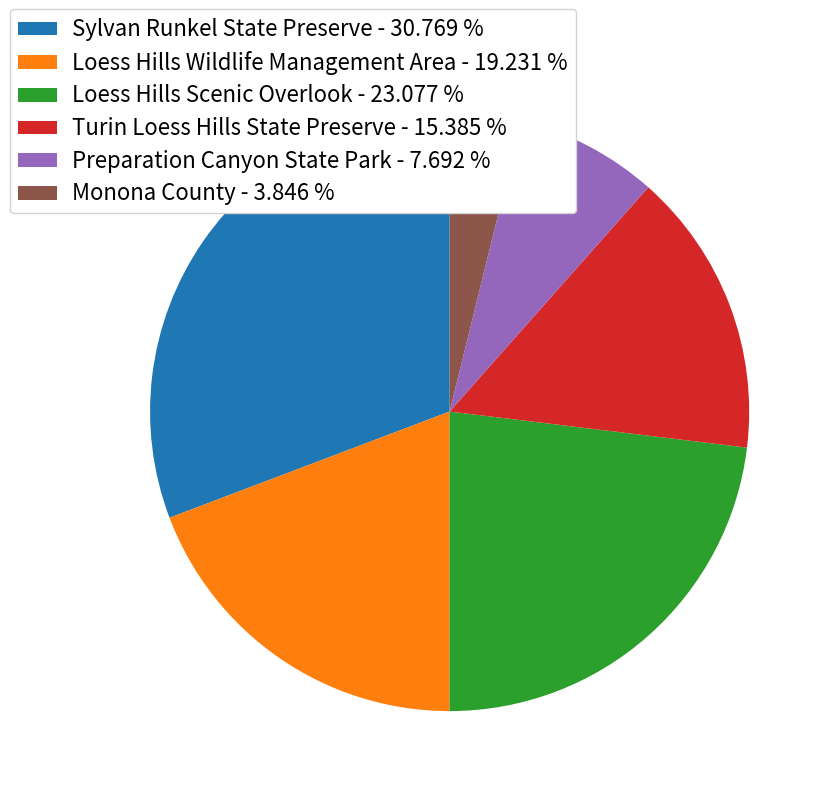

Between Loess Hills Wildlife Management Area - 19.231 % and Sylvan Runkel State Preserve - 30.769 %, which is larger?

Sylvan Runkel State Preserve - 30.769 %